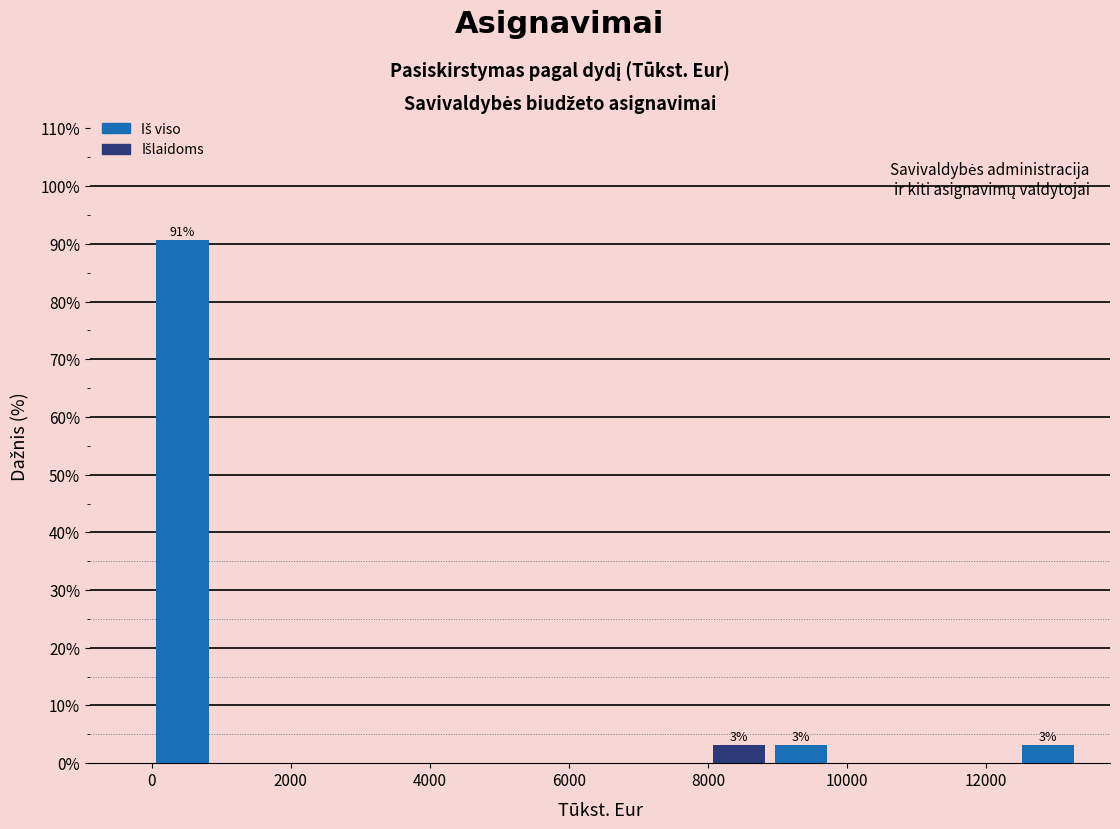

Which range on the x-axis has the tallest bar?

0 to 800